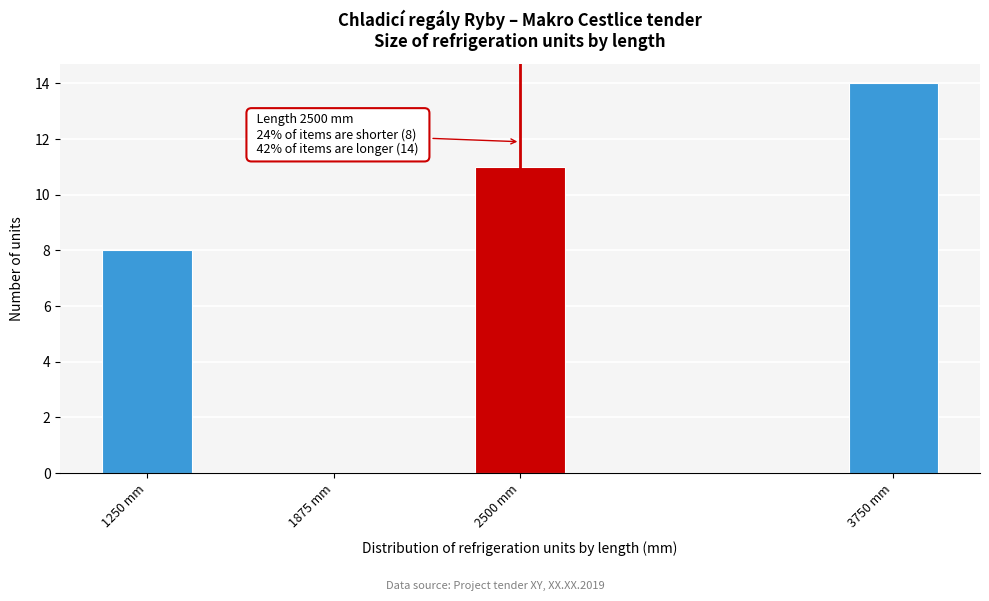

Reading left to right, extract all data points from this chart.

1250 mm=8	1875 mm=0	2500 mm=11	3750 mm=14